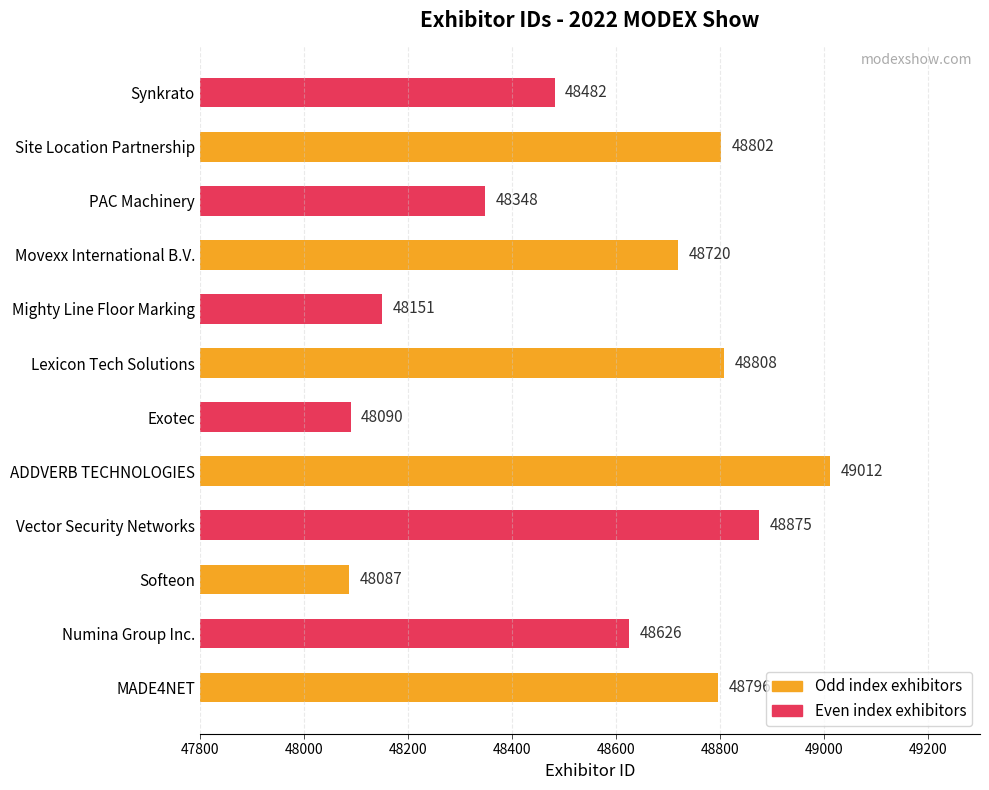

What is the difference between the maximum and minimum values?

925